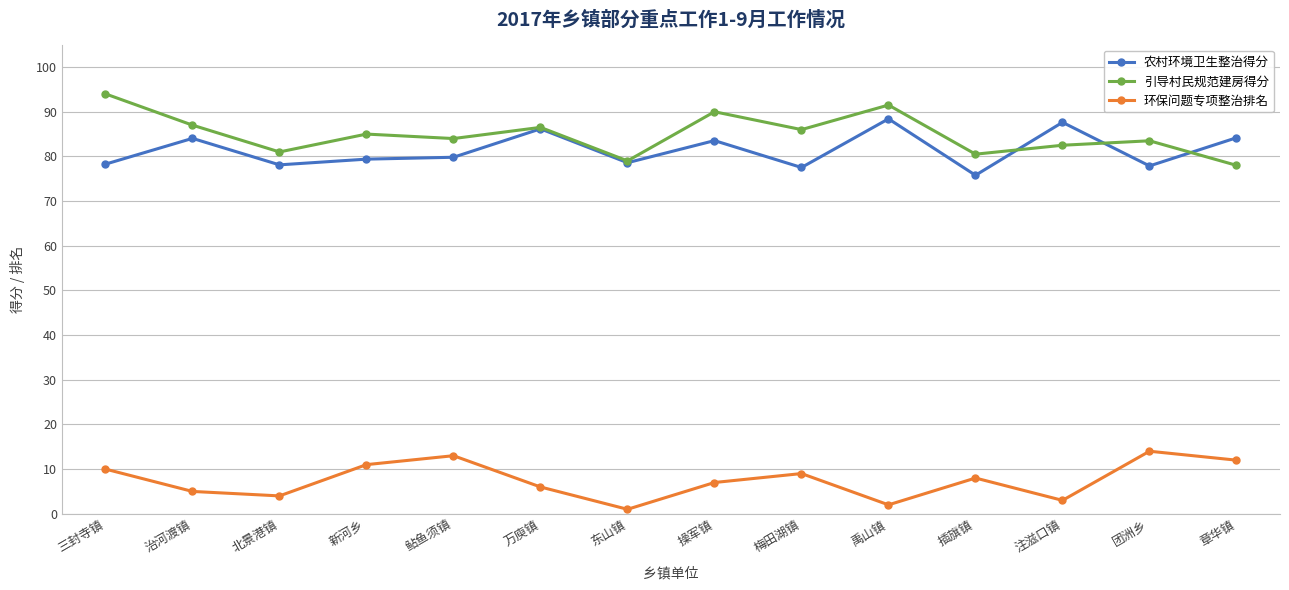

Which series has the largest total across all categories?

引导村民规范建房得分